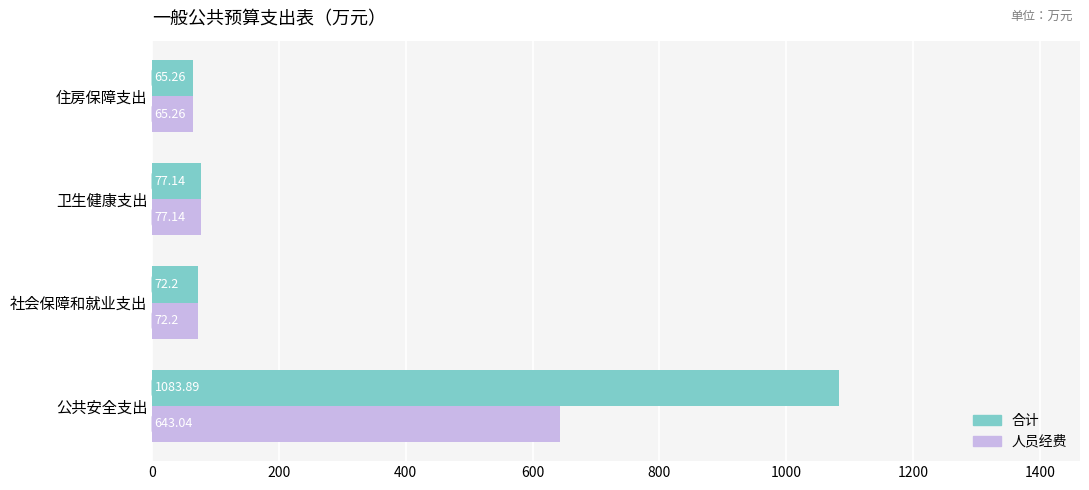

What is the average value of the 人员经费 series?

214.4